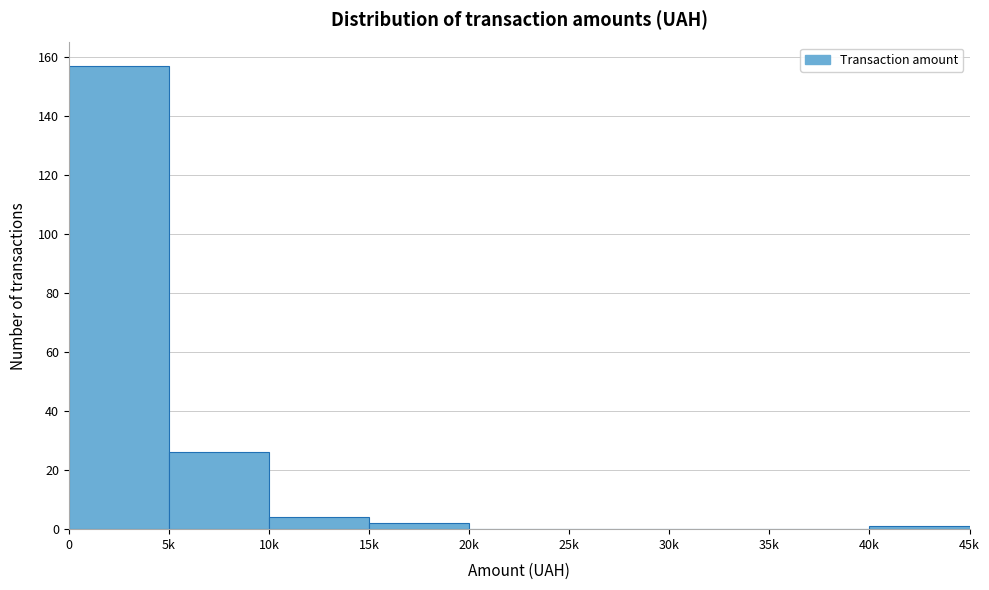

Reading right to left, what are all the values shown in this chart?

40k=1	35k=0	30k=0	25k=0	20k=0	15k=2	10k=4	5k=26	0=157